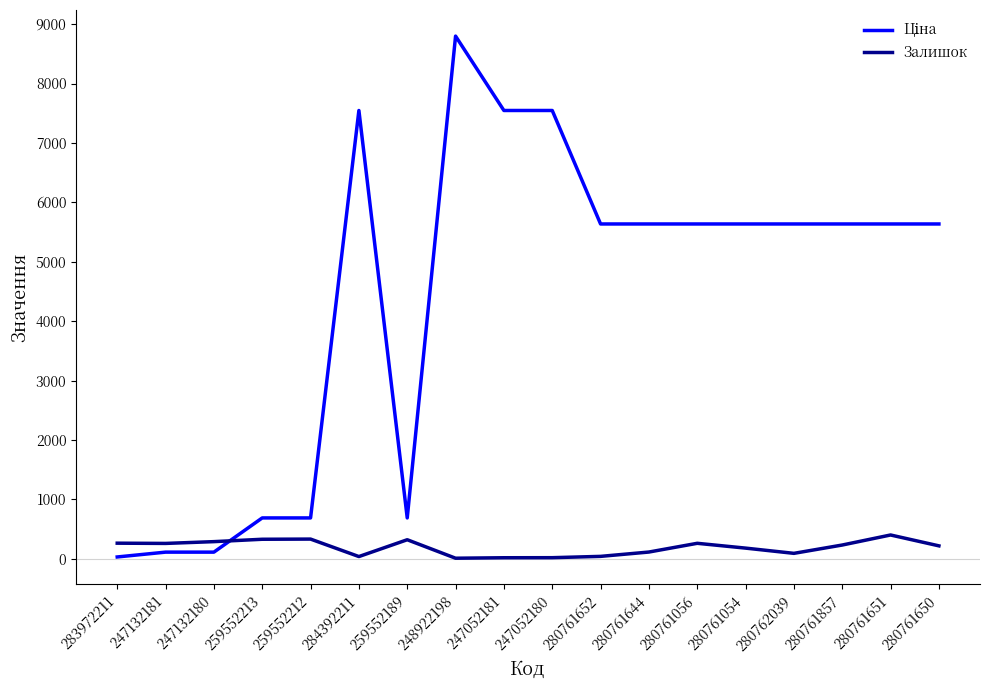

What is the maximum value shown in the chart?

8797.6